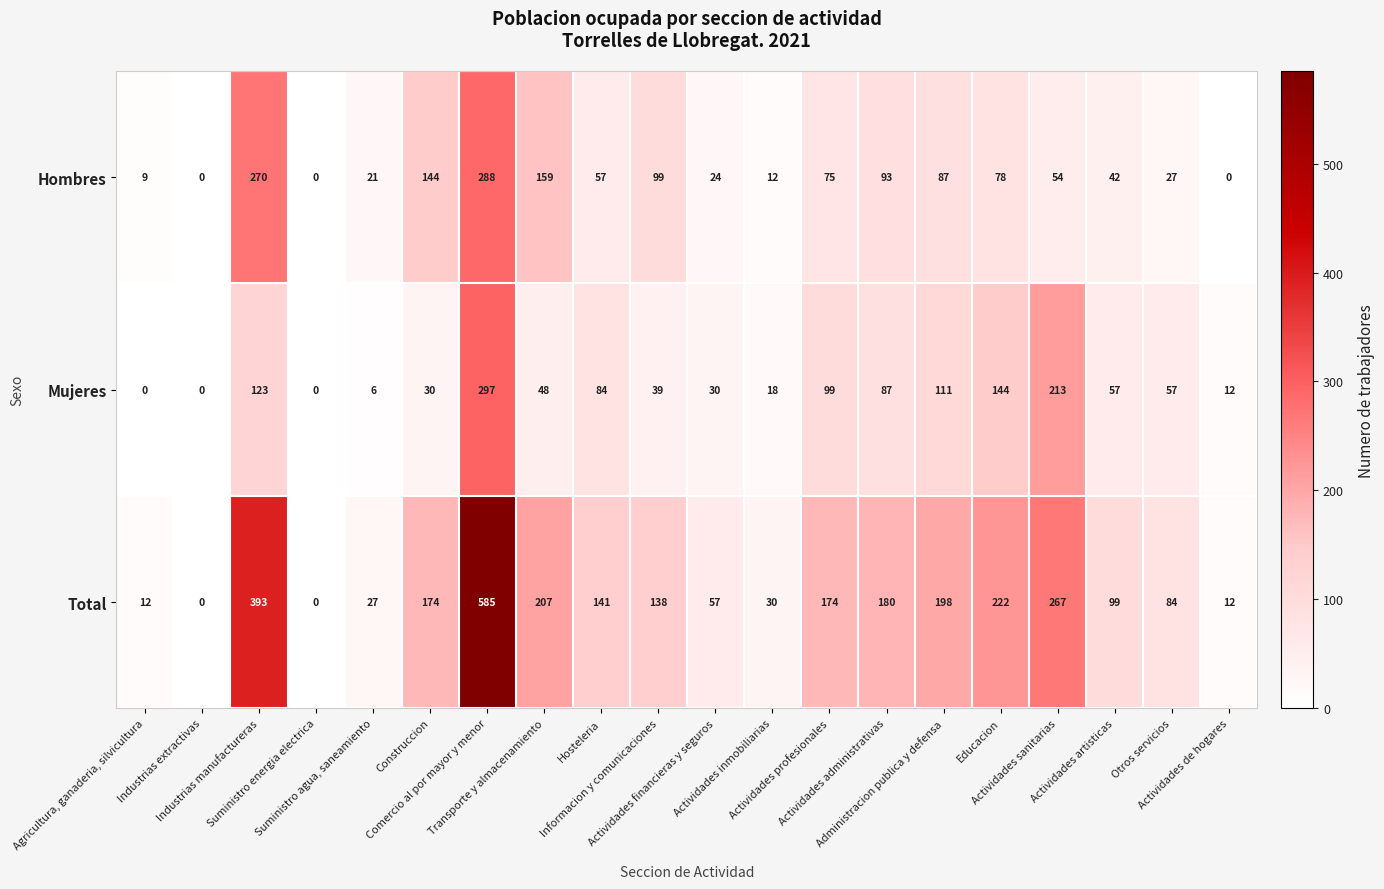

How many positive values does the Total series have?

18